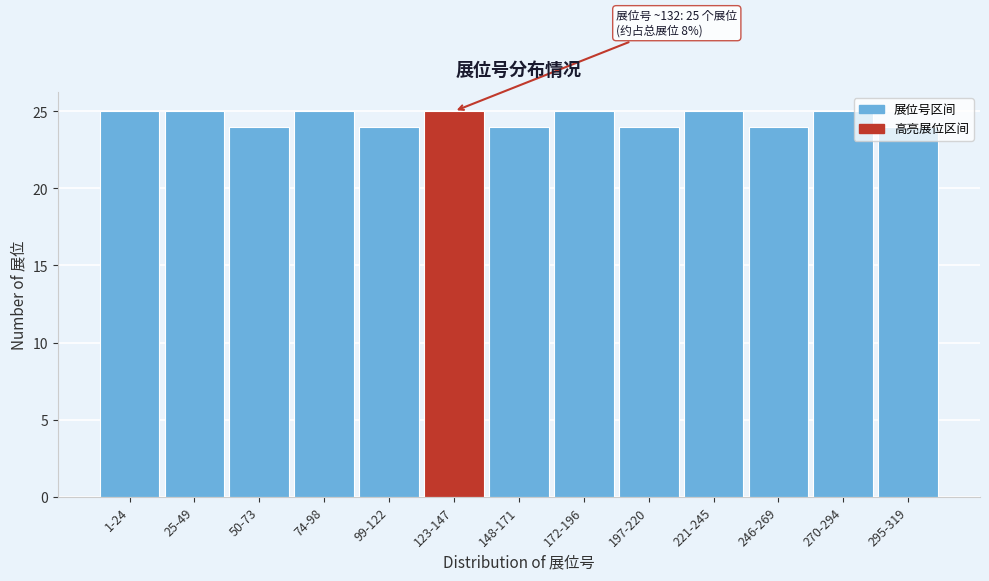

What is the average value?

25